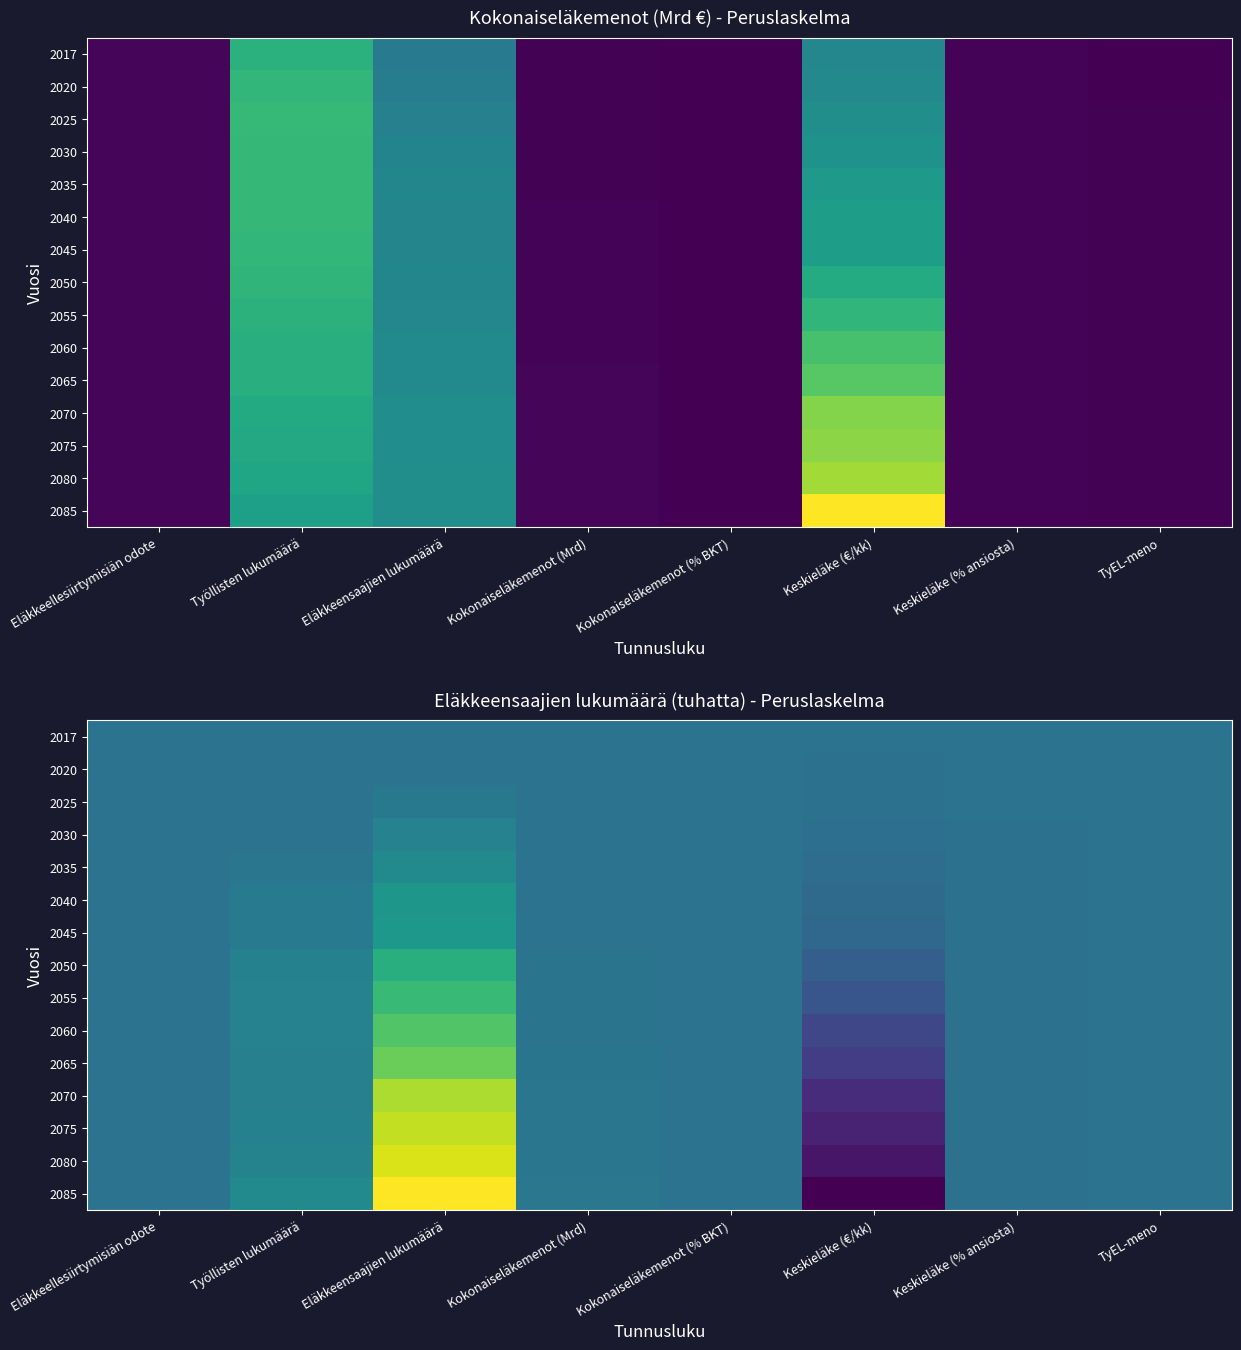

At which category is the sum across all series the highest?

Eläkkeensaajien lukumäärä